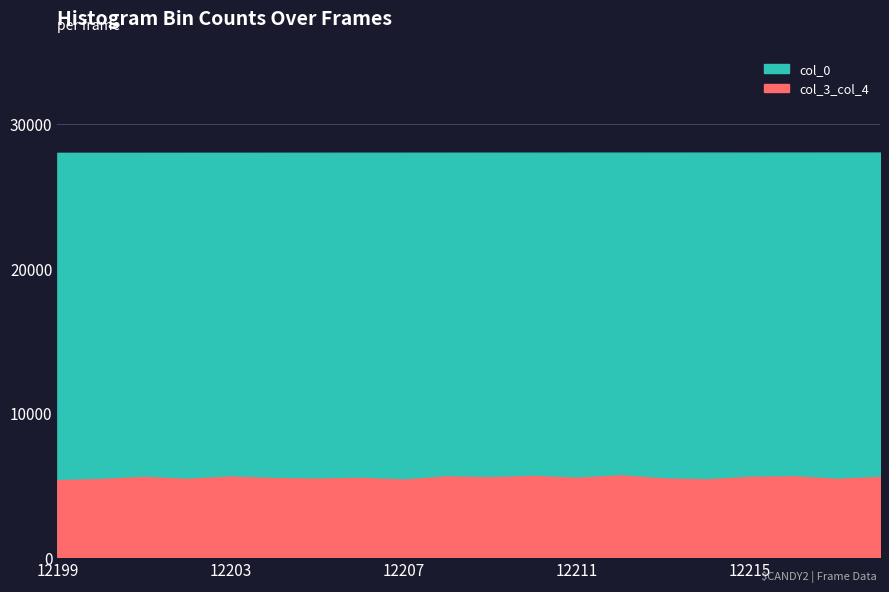

At which category does col_3 reach its first local peak?

12202